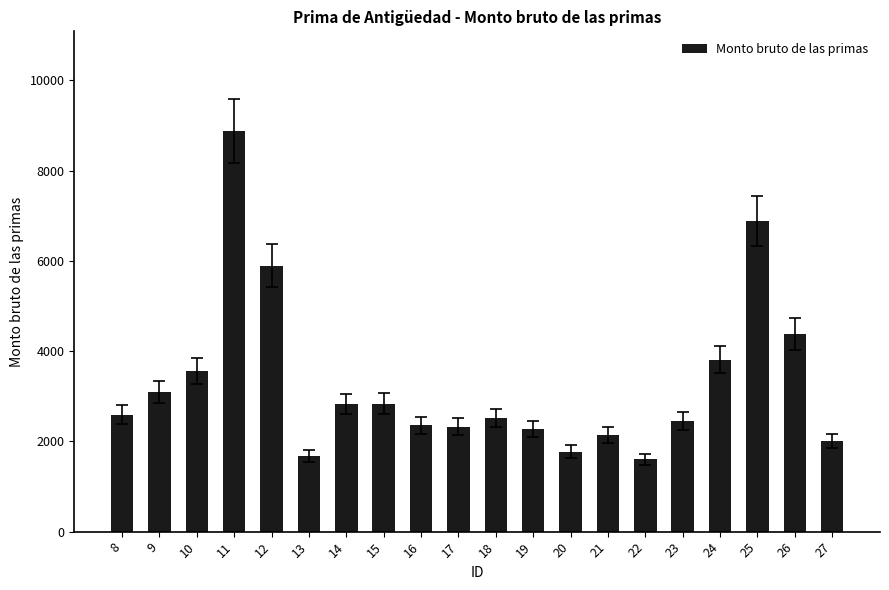

What is the value of the 5th bar from the left?

5895.9